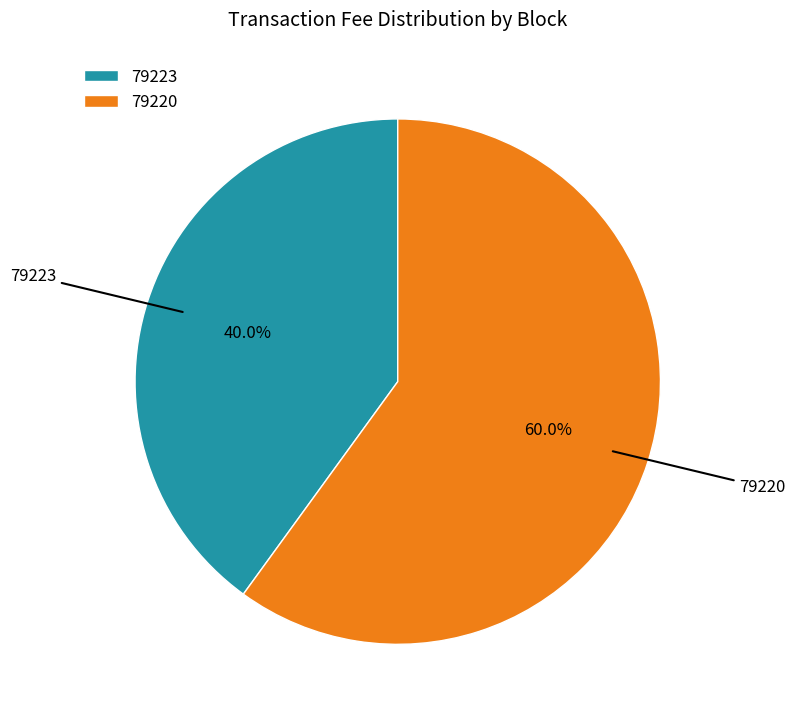

What percentage is NOT represented by 79220?

40.0%